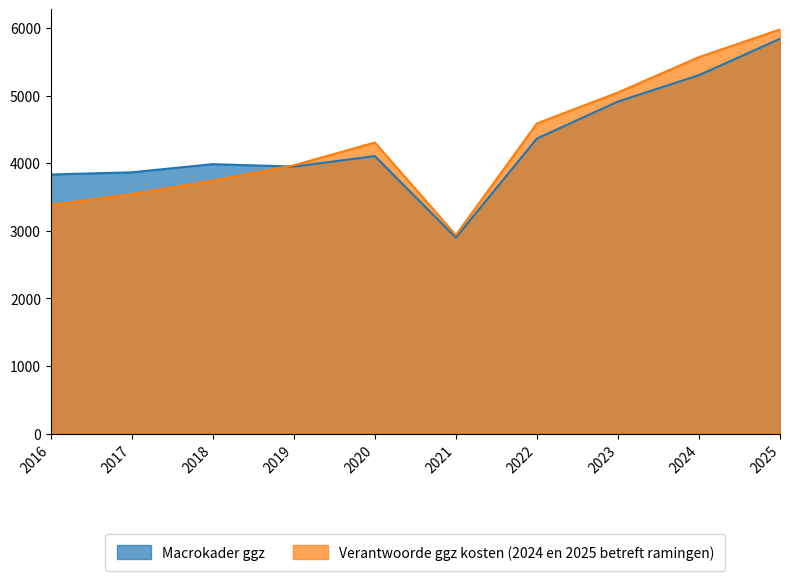

True or false: Macrokader ggz has more than 1 points higher than both neighbors.

True